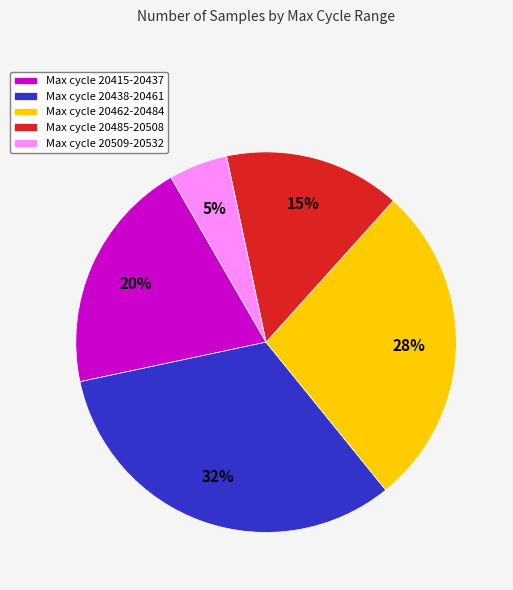

To the nearest percent, what percentage of the pie is Max cycle 20438-20461?

32%